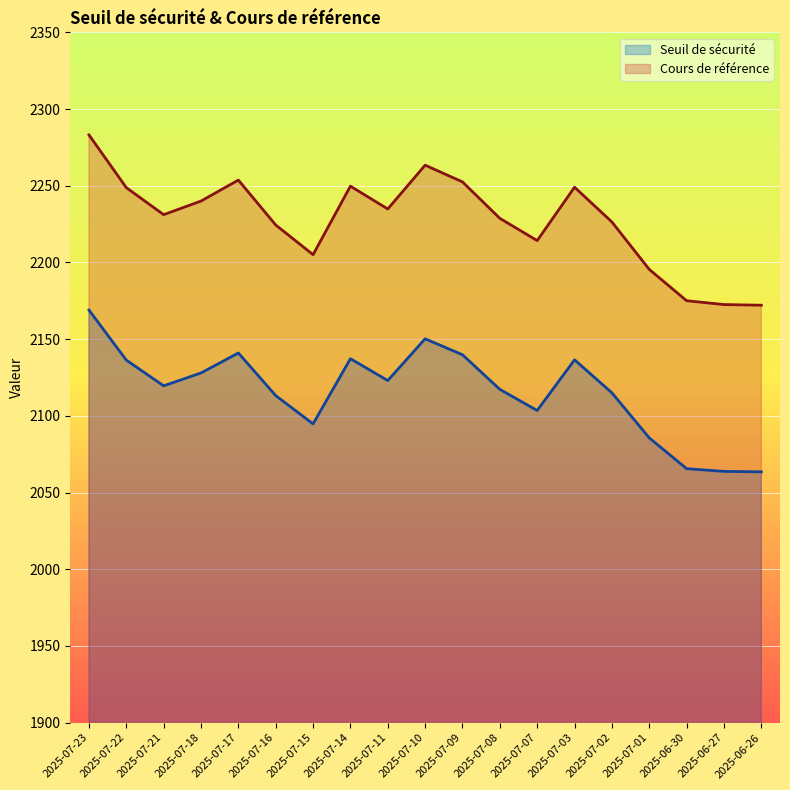

What is the spread (max minus min) of values at 2025-07-08?

111.5